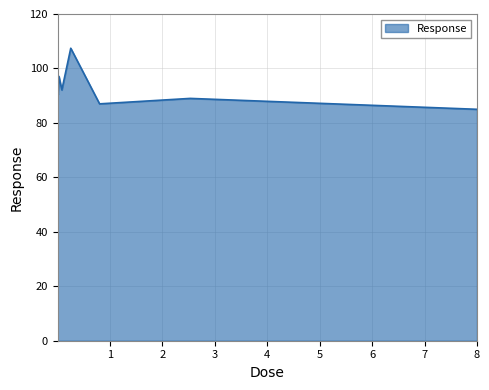

What is the maximum value shown in the chart?

107.4